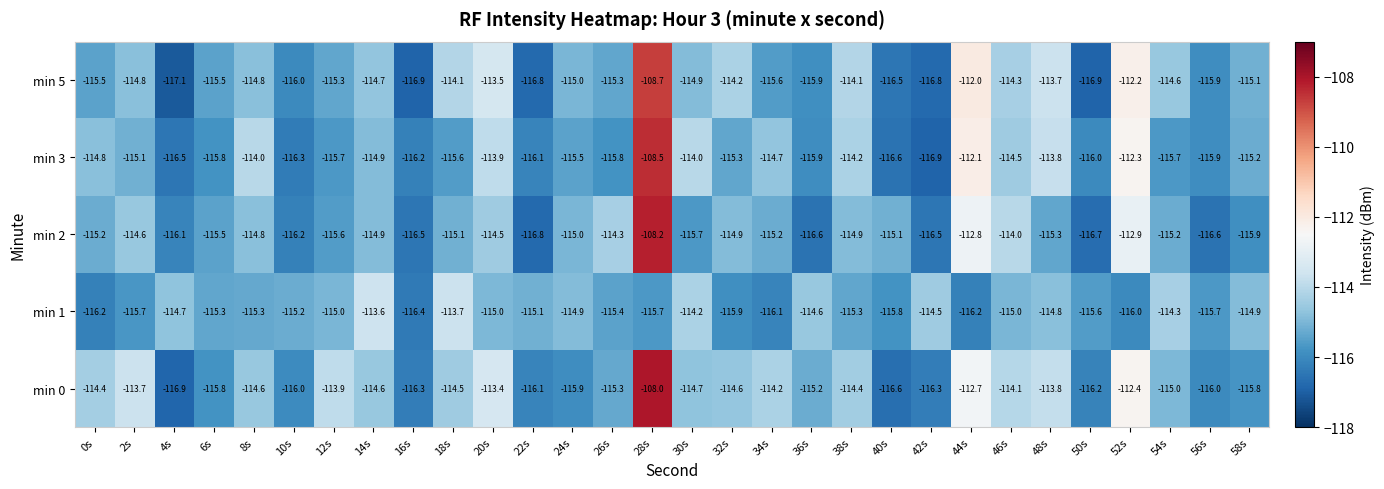

Which series has the widest spread of values?

min 0